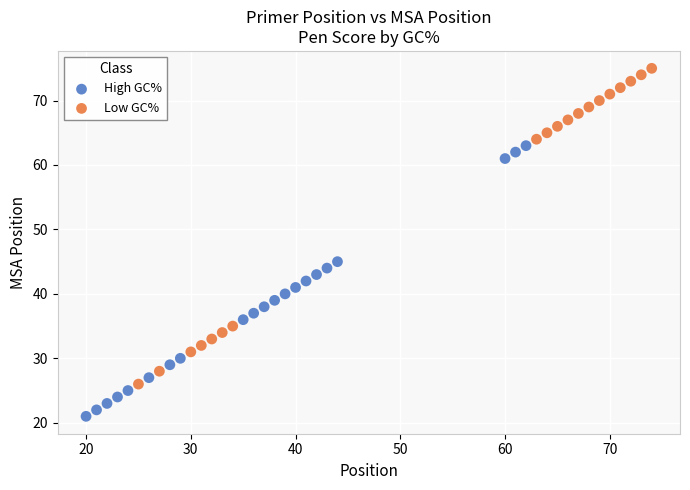

Which series contains the highest Y value?

Low GC%